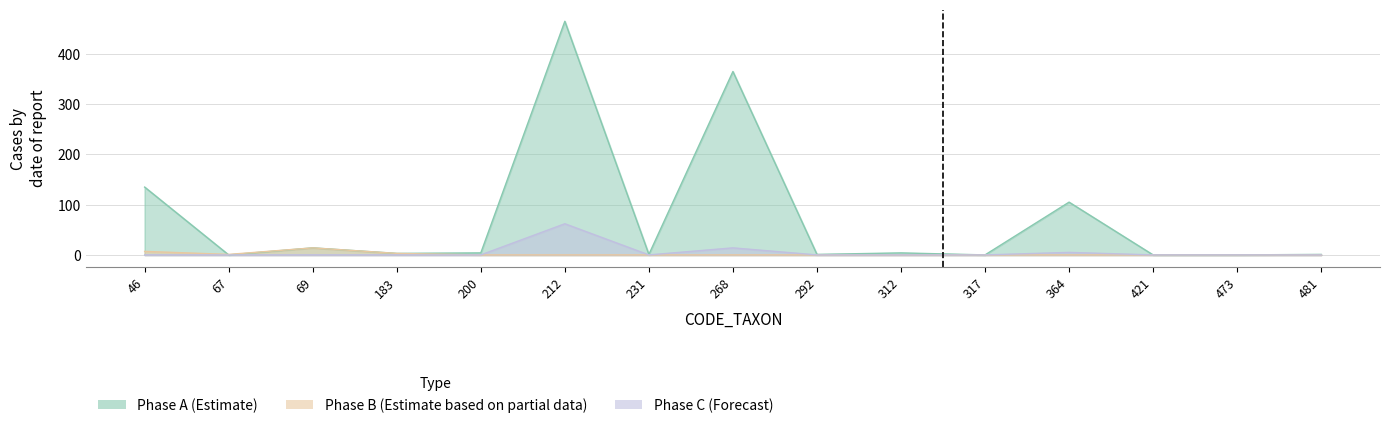

Between 183 and 317, which is larger?

183